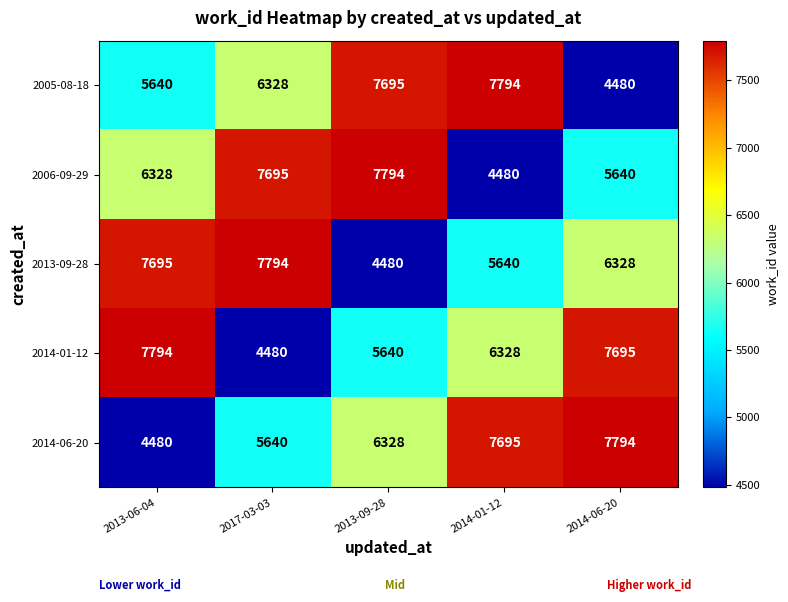

What is the sum of the 2006-09-29 values at 2017-03-03 and 2013-06-04?

14023